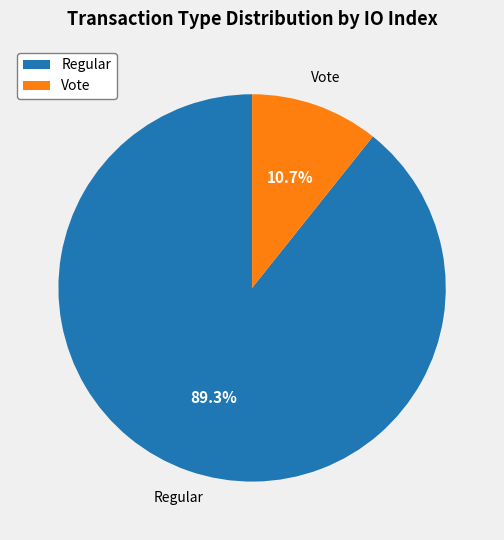

Count the number of slices in the pie.

2